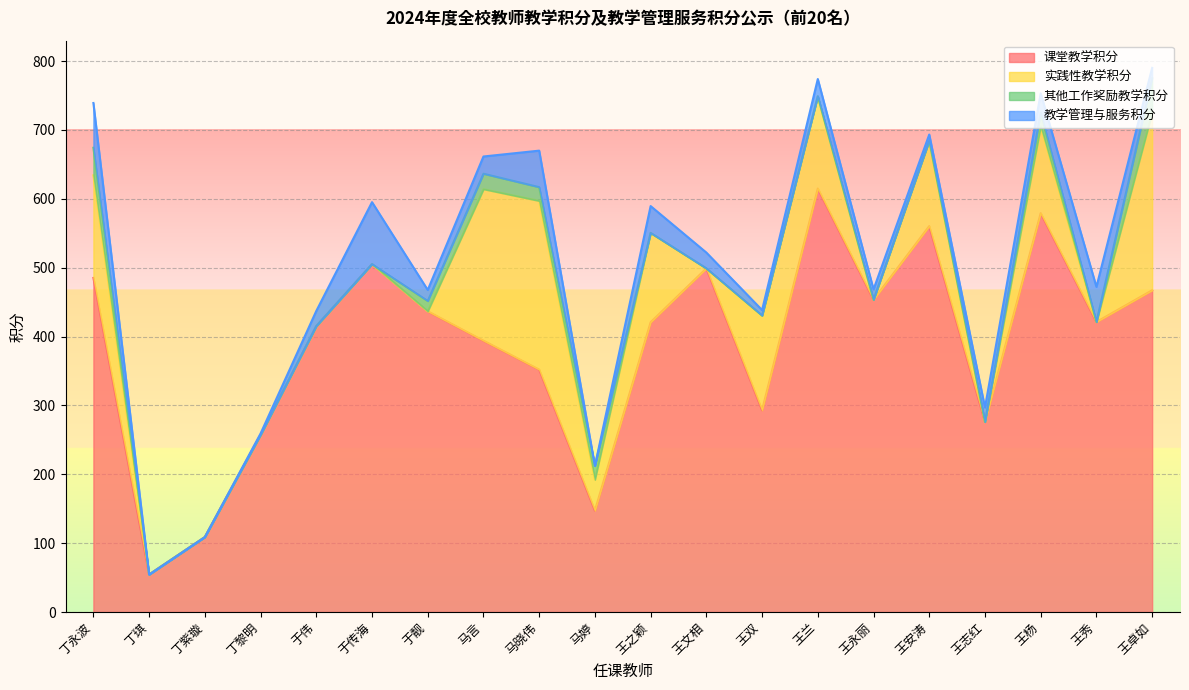

In 其他工作奖励教学积分, how many points are higher than both neighbors (excluding endpoints)?

2